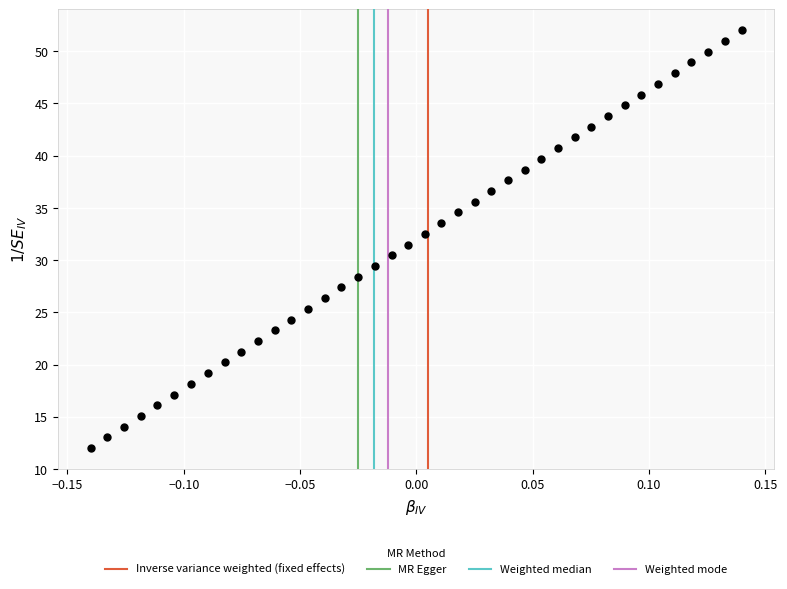

What is the range of X values (max minus min)?

0.3